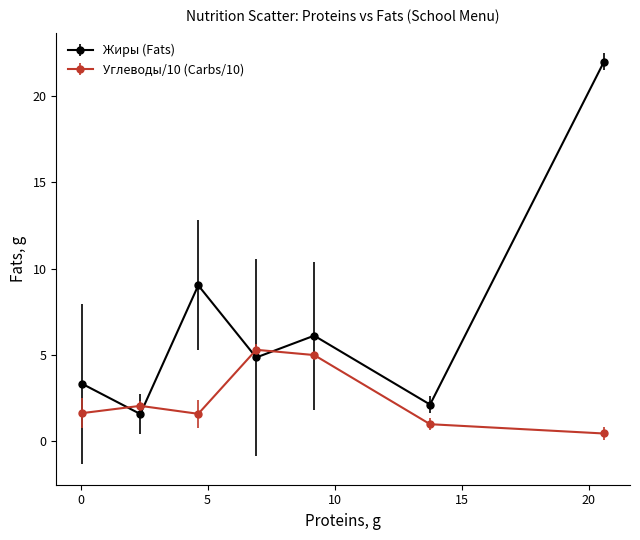

Which series has the widest spread of values?

Жиры (Fats)